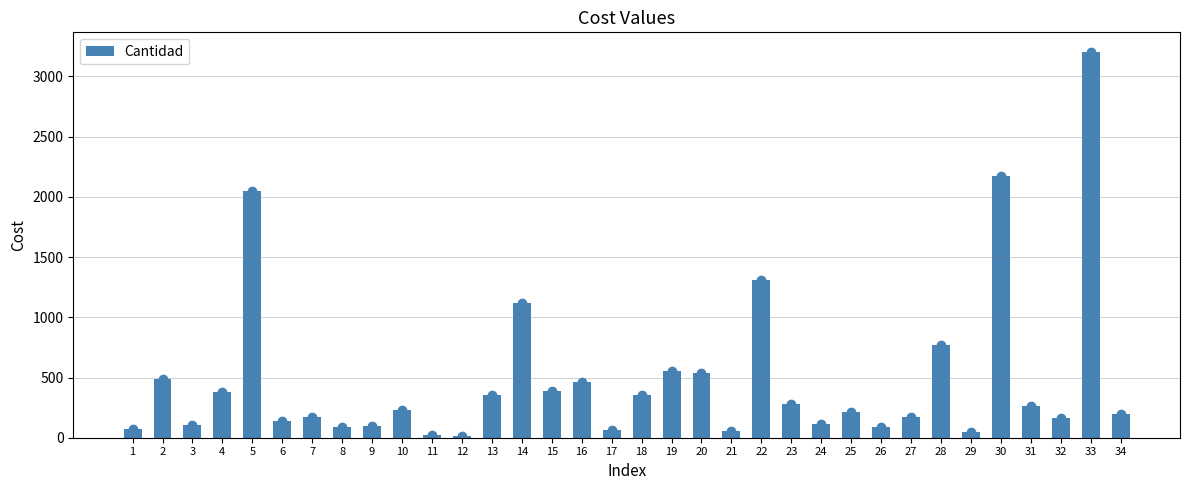

What is the difference between the values at 18 and 20?

182